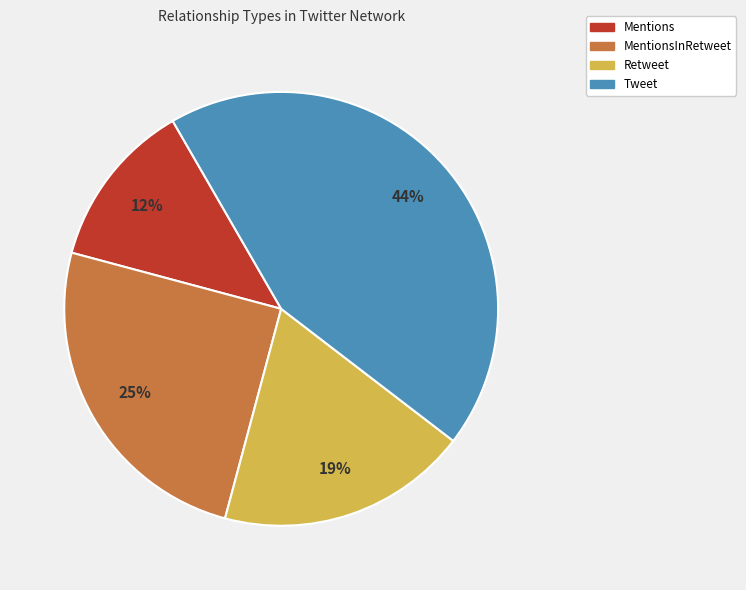

To the nearest percent, what is the average slice percentage?

25%